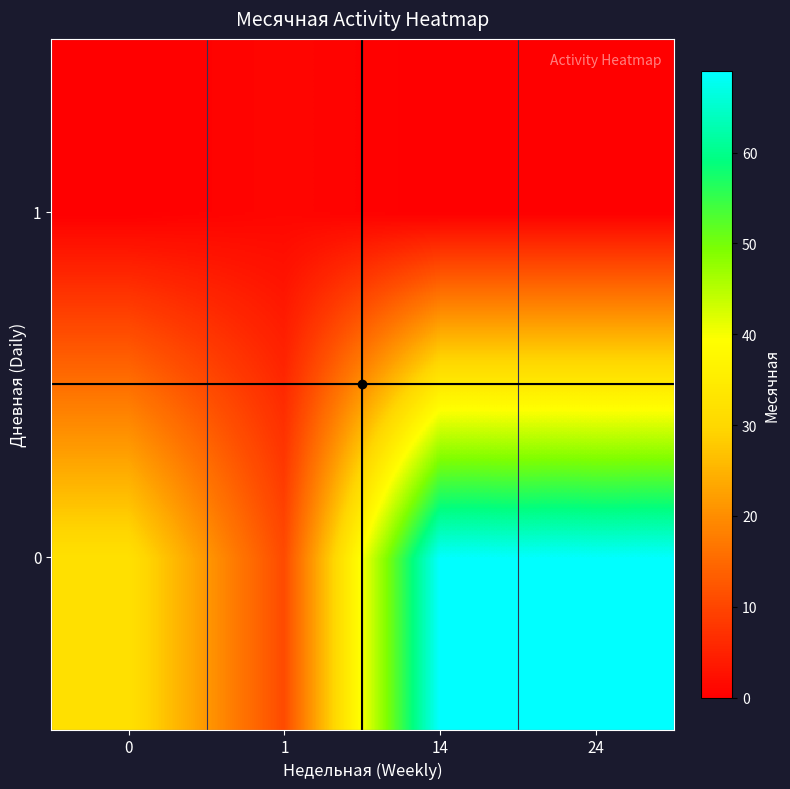

Reading right to left, transcribe all the data shown in this chart.

0: 24=69.0	14=69.0	1=10.7	0=32.1
1: 24=0.0	14=0.0	1=1.0	0=0.0